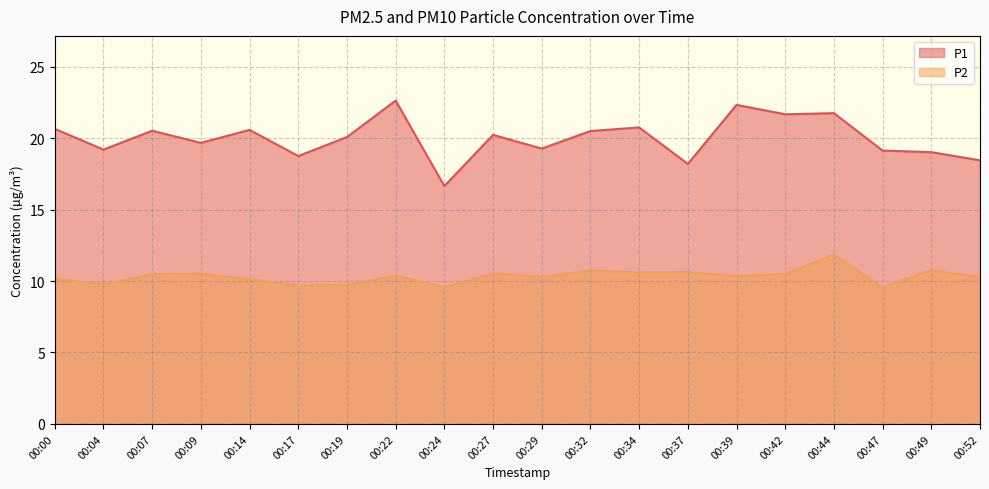

What is the sum of all P1 values?

400.0